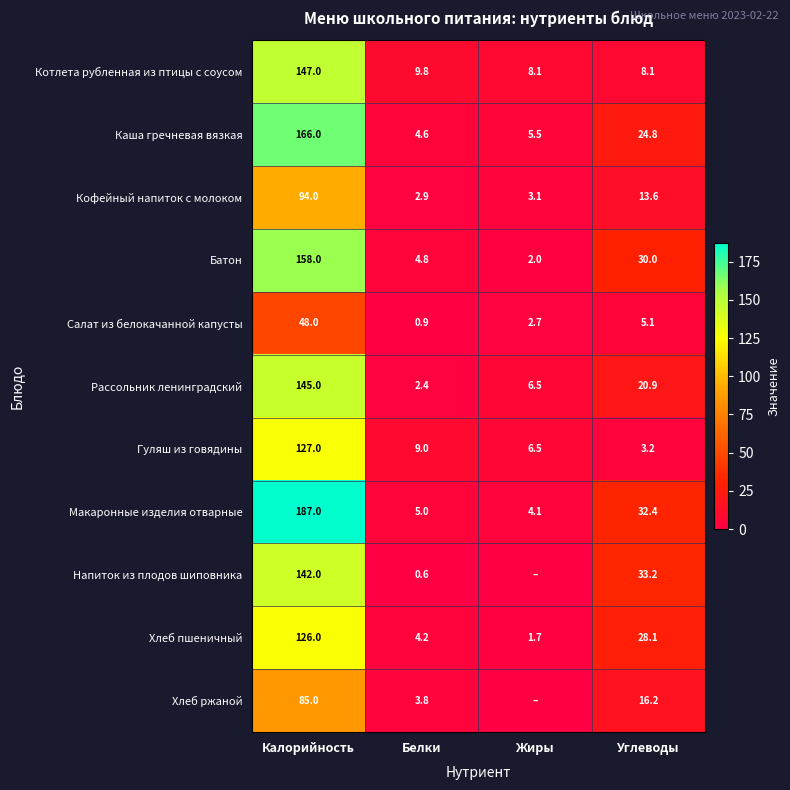

What is the difference between the highest and lowest values at Калорийность?

139.0